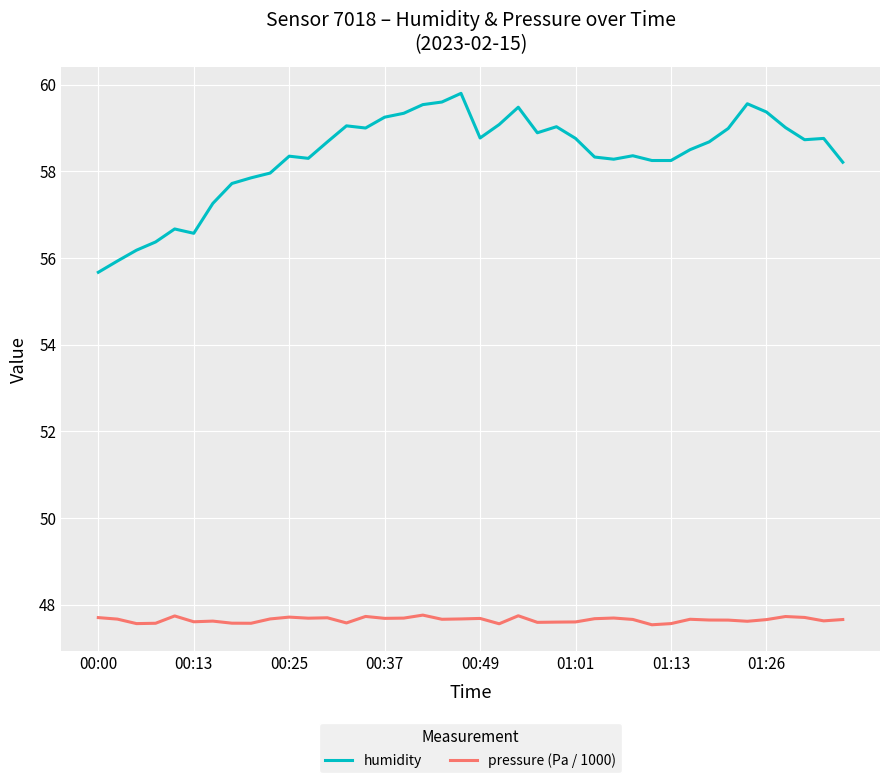

What is the highest value of the pressure (Pa / 1000) series?

47.8